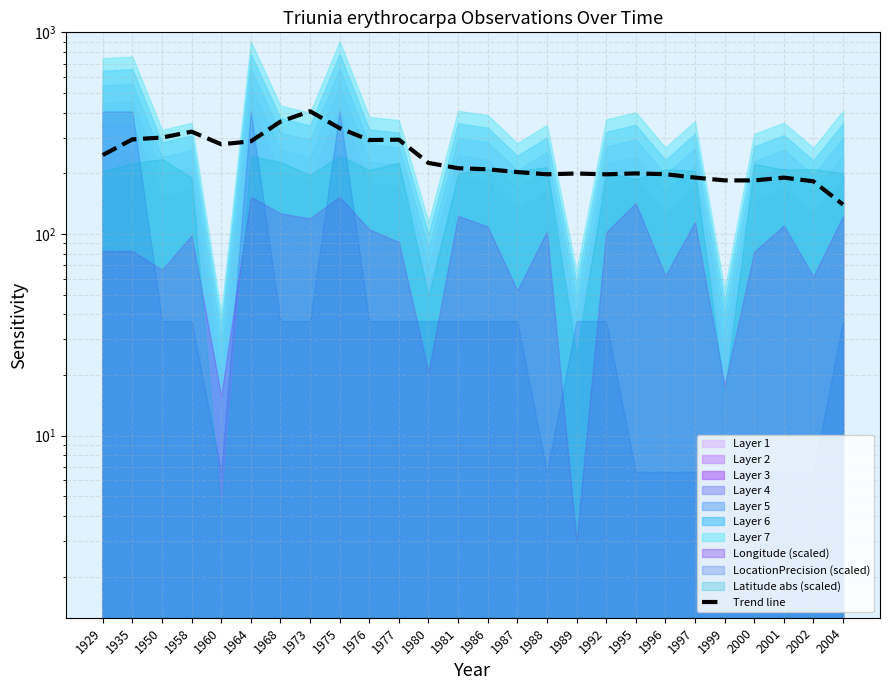

Where is the first local minimum?

1960